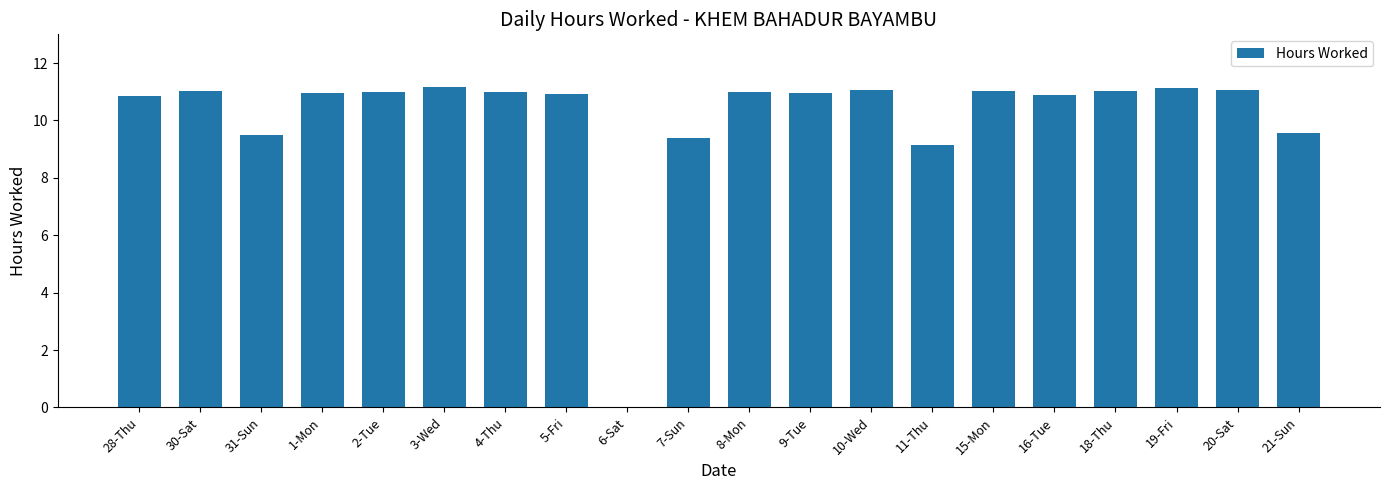

What is the maximum value shown in the chart?

11.2